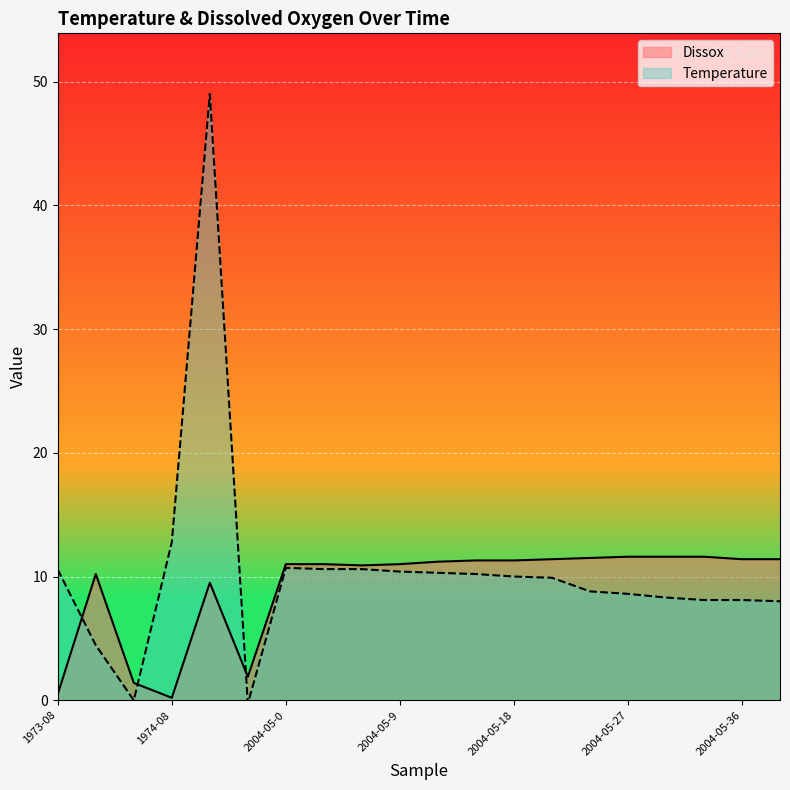

What is the sum of the Dissox values at 2004-05-18 and 2004-05-24?

22.8